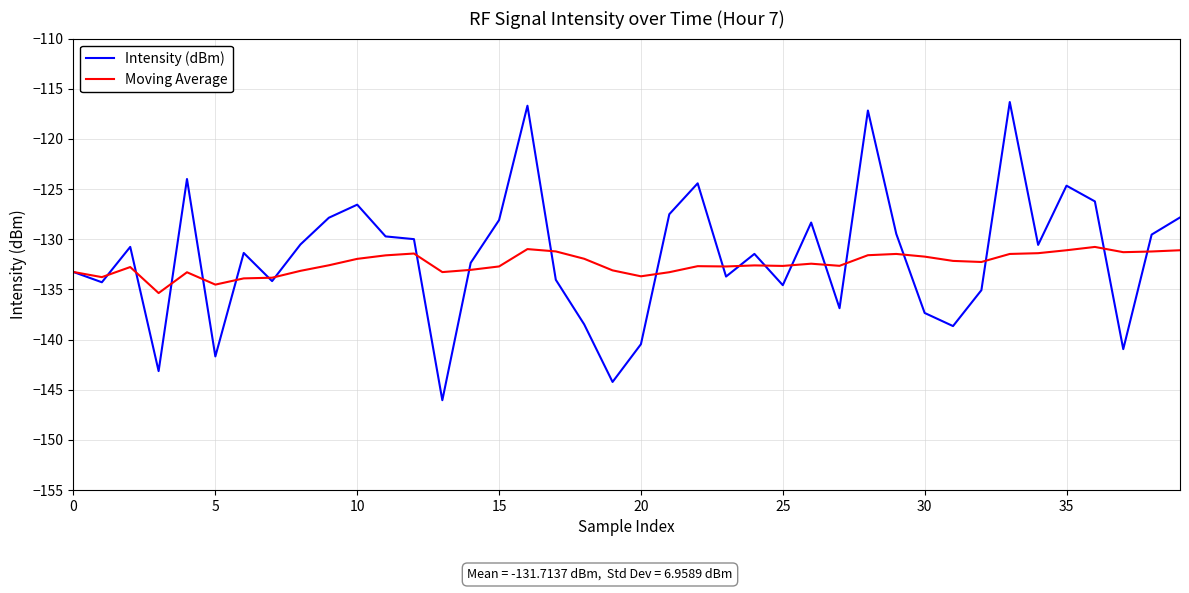

What is the minimum value for Intensity (dBm)?

-146.1